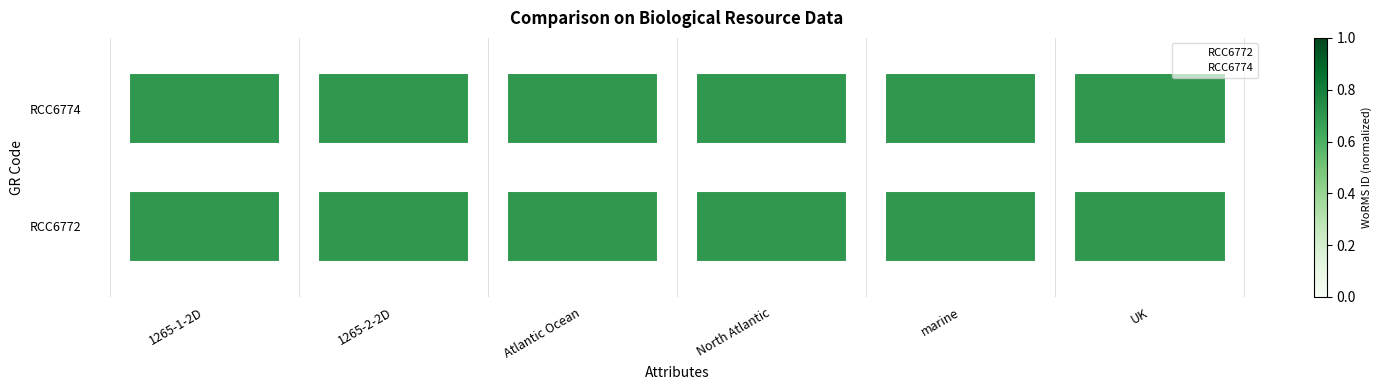

Which label corresponds to the smallest value in the chart?

1265-1-2D